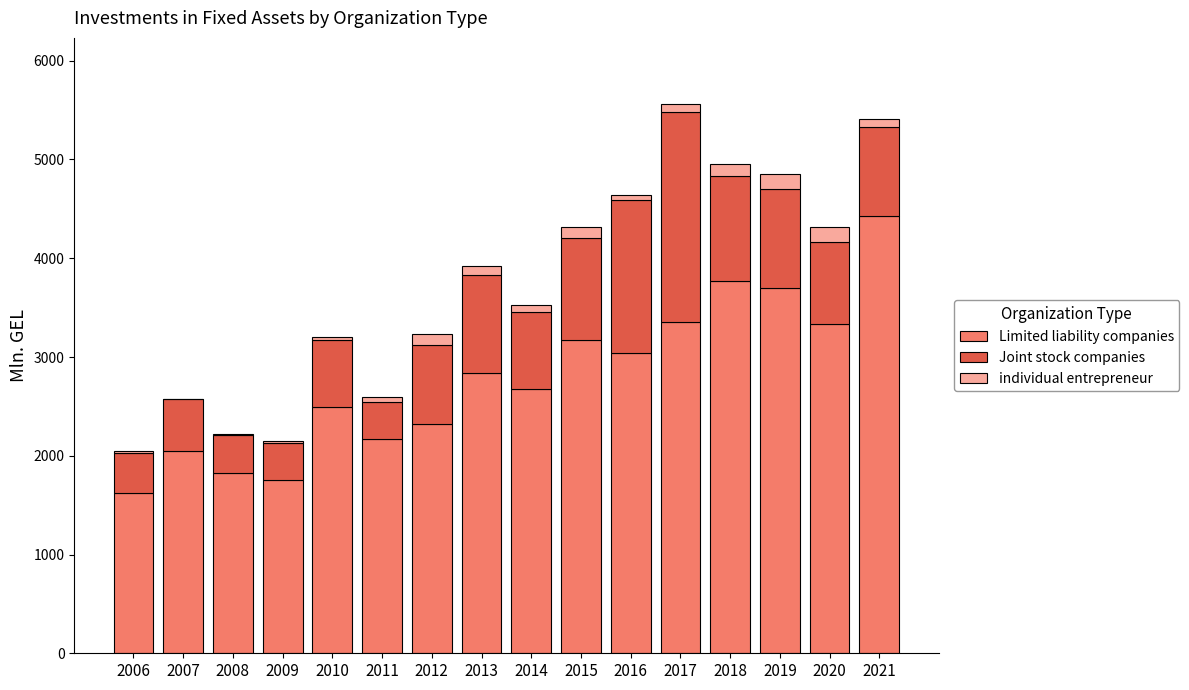

Does the chart contain stacked bars?

Yes